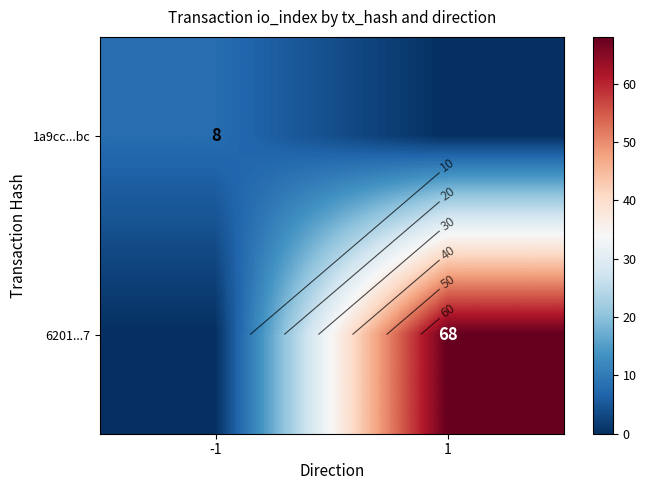

Between -1 and 1, which series saw the biggest shift?

6201...7